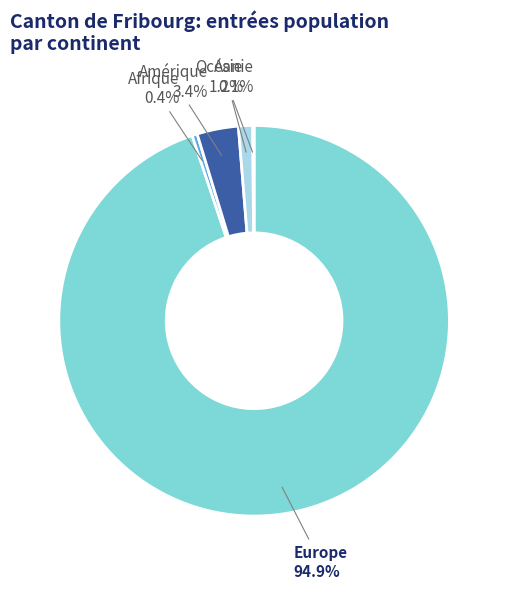

True or false: Asie accounts for 1% of the total.

True